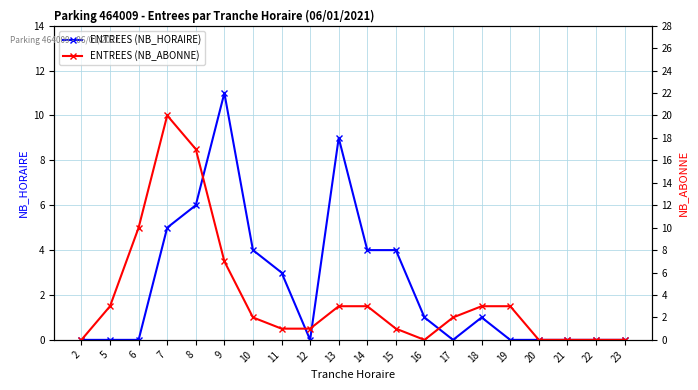

After their last crossing, which series has the higher values: ENTREES (NB_ABONNE) or ENTREES (NB_HORAIRE)?

ENTREES (NB_ABONNE)